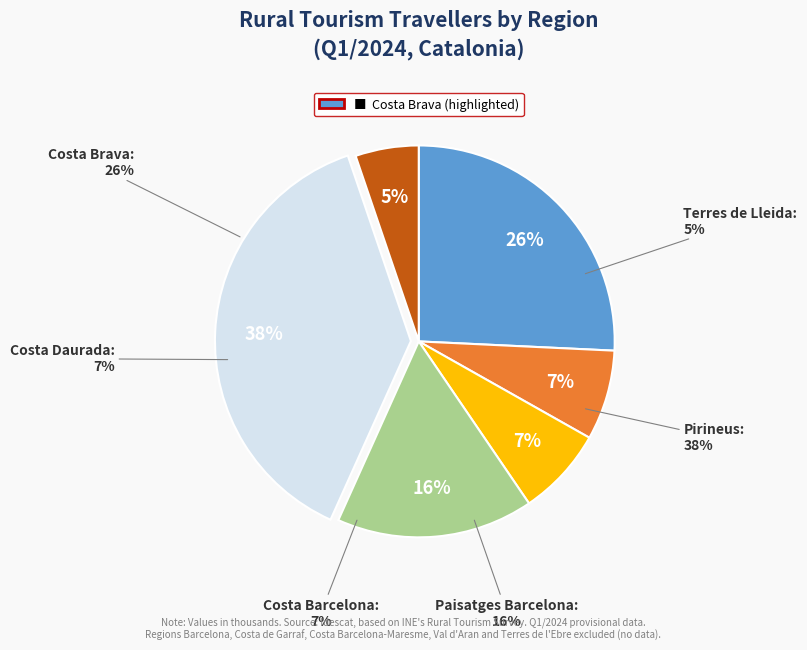

The Costa Daurada slice represents 7% of the pie. True or false?

True